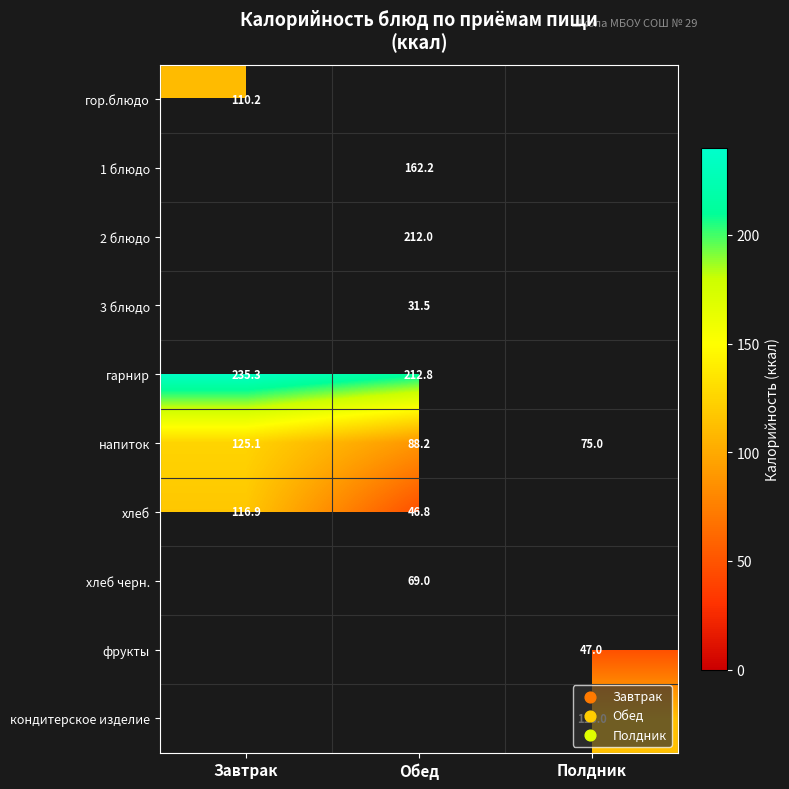

The value of 2 блюдо at Обед is 212.0. True or false?

True